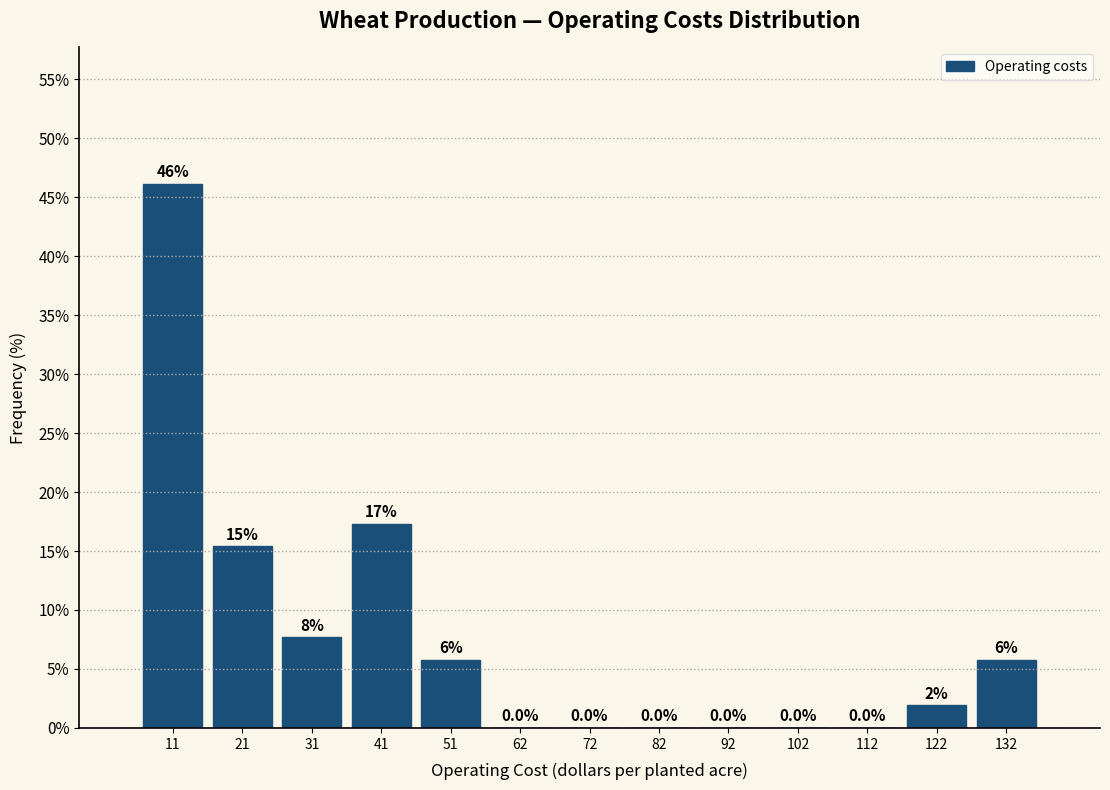

Over which range of the x-axis is the bar tallest?

6 to 16